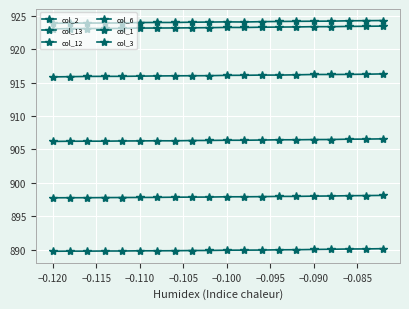

How many distinct data groups are displayed?

6